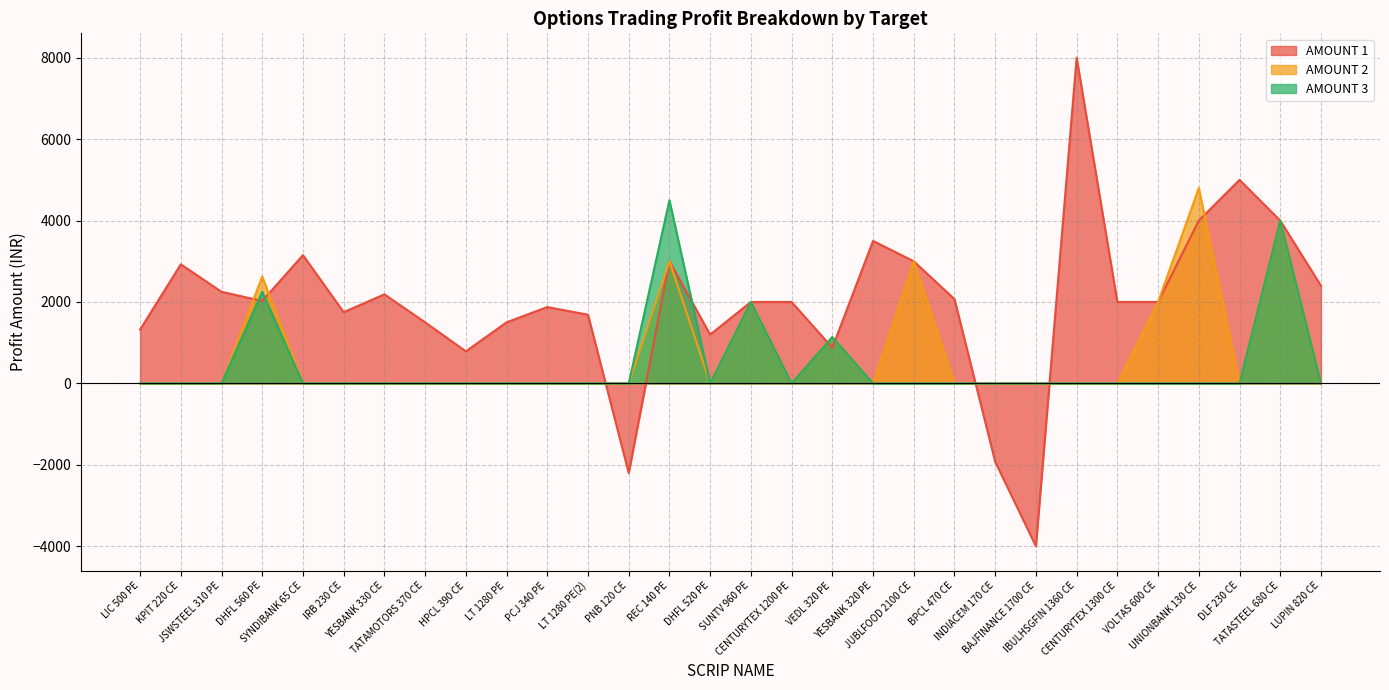

Reading right to left, transcribe all the data shown in this chart.

AMOUNT 1: LUPIN 820 CE=2400.0	TATASTEEL 680 CE=4000.0	DLF 230 CE=5000.0	UNIONBANK 130 CE=4000.0	VOLTAS 600 CE=2000.0	CENTURYTEX 1300 CE=2000.0	IBULHSGFIN 1360 CE=8000.0	BAJFINANCE 1700 CE=-4000.0	INDIACEM 170 CE=-1925.0	BPCL 470 CE=2070.0	JUBLFOOD 2100 CE=3000.0	YESBANK 320 PE=3500.0	VEDL 320 PE=875.0	CENTURYTEX 1200 PE=2000.0	SUNTV 960 PE=2000.0	DHFL 520 PE=1200.0	REC 140 PE=3000.0	PNB 120 CE=-2200.0	LT 1280 PE(2)=1687.5	PCJ 340 PE=1875.0	LT 1280 PE=1500.0	HPCL 390 CE=787.5	TATAMOTORS 370 CE=1500.0	YESBANK 330 CE=2187.5	IRB 230 CE=1750.0	SYNDIBANK 65 CE=3150.0	DHFL 560 PE=2025.0	JSWSTEEL 310 PE=2250.0	KPIT 220 CE=2925.0	LIC 500 PE=1320.0
AMOUNT 2: LUPIN 820 CE=0.0	TATASTEEL 680 CE=4000.0	DLF 230 CE=0.0	UNIONBANK 130 CE=4800.0	VOLTAS 600 CE=2000.0	CENTURYTEX 1300 CE=0.0	IBULHSGFIN 1360 CE=0.0	BAJFINANCE 1700 CE=0.0	INDIACEM 170 CE=0.0	BPCL 470 CE=0.0	JUBLFOOD 2100 CE=3000.0	YESBANK 320 PE=0.0	VEDL 320 PE=1137.5	CENTURYTEX 1200 PE=0.0	SUNTV 960 PE=2000.0	DHFL 520 PE=0.0	REC 140 PE=3000.0	PNB 120 CE=0.0	LT 1280 PE(2)=0.0	PCJ 340 PE=0.0	LT 1280 PE=0.0	HPCL 390 CE=0.0	TATAMOTORS 370 CE=0.0	YESBANK 330 CE=0.0	IRB 230 CE=0.0	SYNDIBANK 65 CE=0.0	DHFL 560 PE=2625.0	JSWSTEEL 310 PE=0.0	KPIT 220 CE=0.0	LIC 500 PE=0.0
AMOUNT 3: LUPIN 820 CE=0.0	TATASTEEL 680 CE=4000.0	DLF 230 CE=0.0	UNIONBANK 130 CE=0.0	VOLTAS 600 CE=0.0	CENTURYTEX 1300 CE=0.0	IBULHSGFIN 1360 CE=0.0	BAJFINANCE 1700 CE=0.0	INDIACEM 170 CE=0.0	BPCL 470 CE=0.0	JUBLFOOD 2100 CE=0.0	YESBANK 320 PE=0.0	VEDL 320 PE=1137.5	CENTURYTEX 1200 PE=0.0	SUNTV 960 PE=2000.0	DHFL 520 PE=0.0	REC 140 PE=4500.0	PNB 120 CE=0.0	LT 1280 PE(2)=0.0	PCJ 340 PE=0.0	LT 1280 PE=0.0	HPCL 390 CE=0.0	TATAMOTORS 370 CE=0.0	YESBANK 330 CE=0.0	IRB 230 CE=0.0	SYNDIBANK 65 CE=0.0	DHFL 560 PE=2250.0	JSWSTEEL 310 PE=0.0	KPIT 220 CE=0.0	LIC 500 PE=0.0